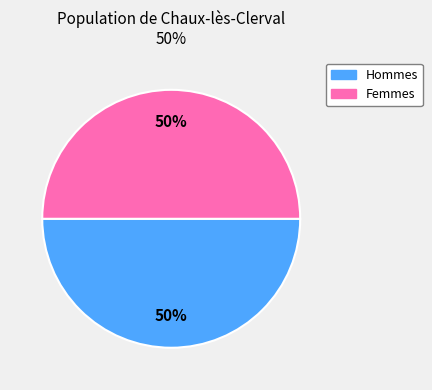

To the nearest percent, what is the average slice percentage?

50%